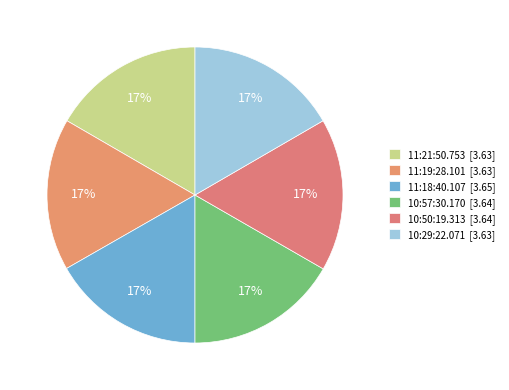

Is there a majority slice in this chart?

No